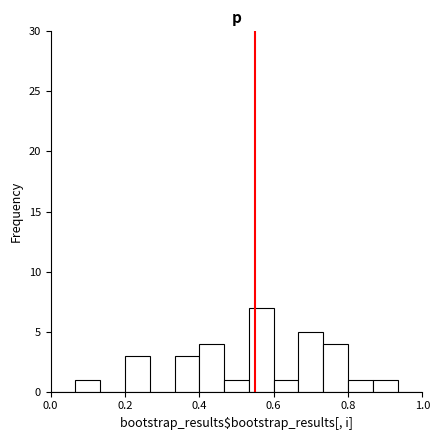

Read against the x-axis, roughly where is the centre of the tallest bar?

0.56